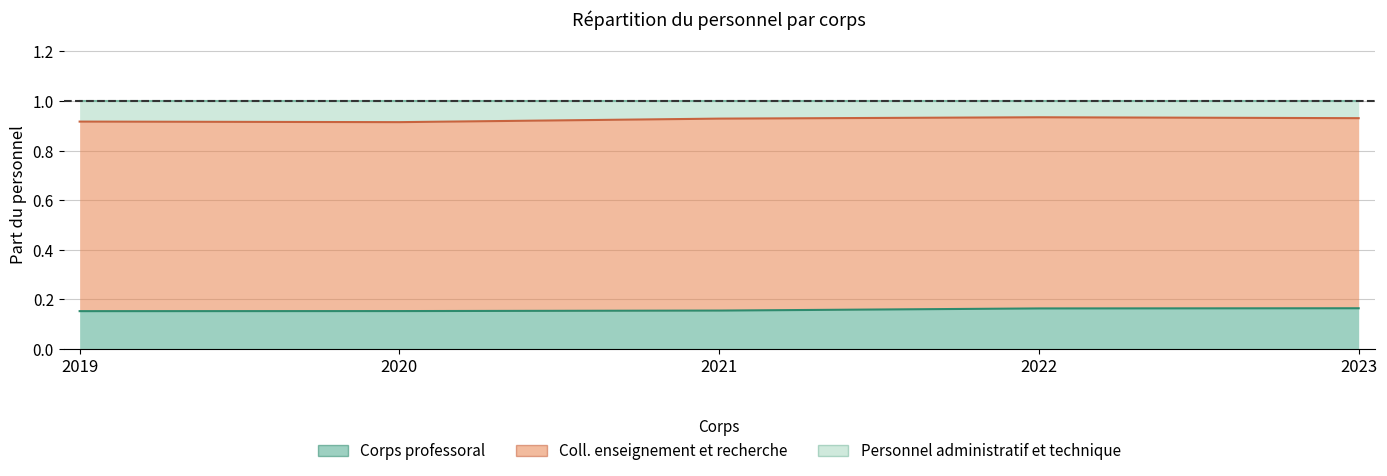

Which series changed the most between 2020 and 2023?

Personnel administratif et technique